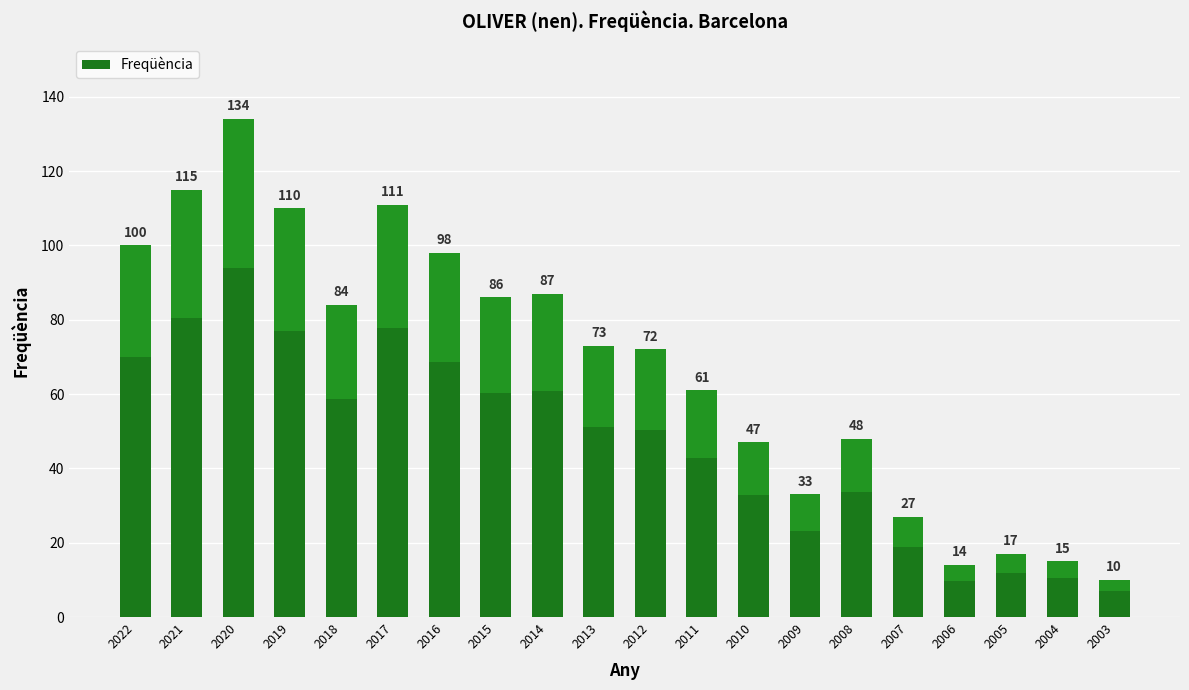

Does the chart contain stacked bars?

No